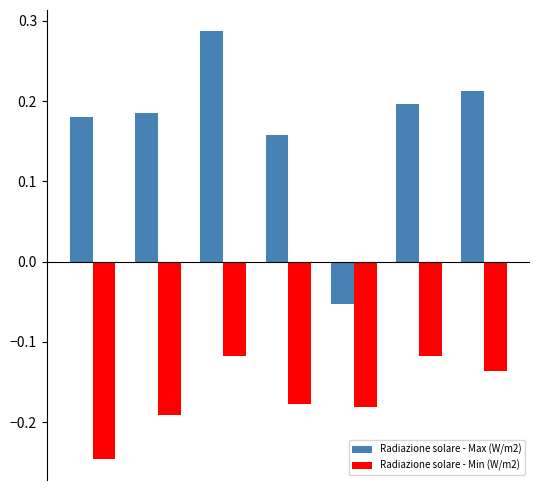

What is the sum of all Radiazione solare - Min (W/m2) values?

-1.2